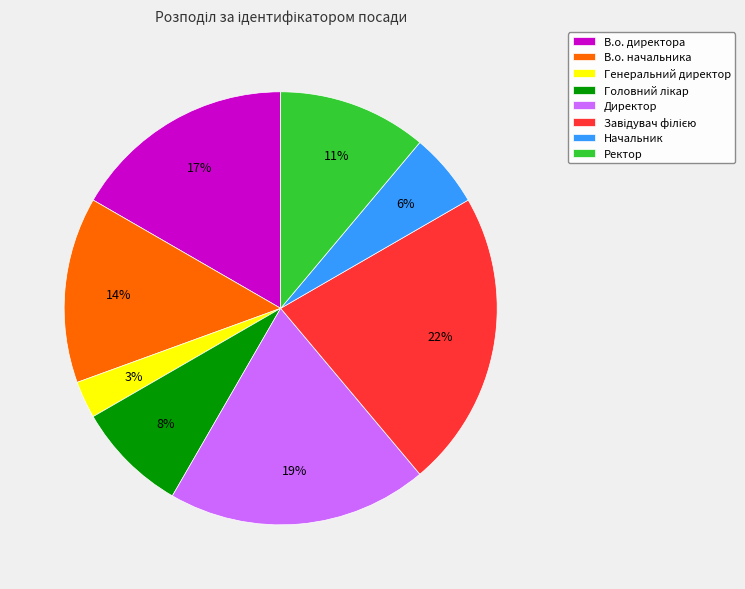

The Генеральний директор slice represents 3% of the pie. True or false?

True